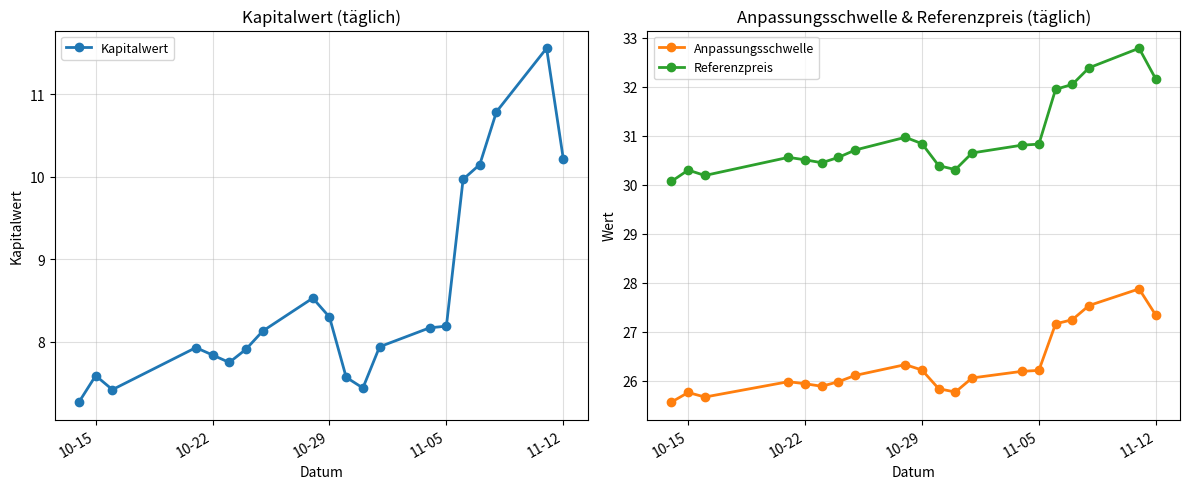

Does the chart display data point markers on the line(s)?

Yes